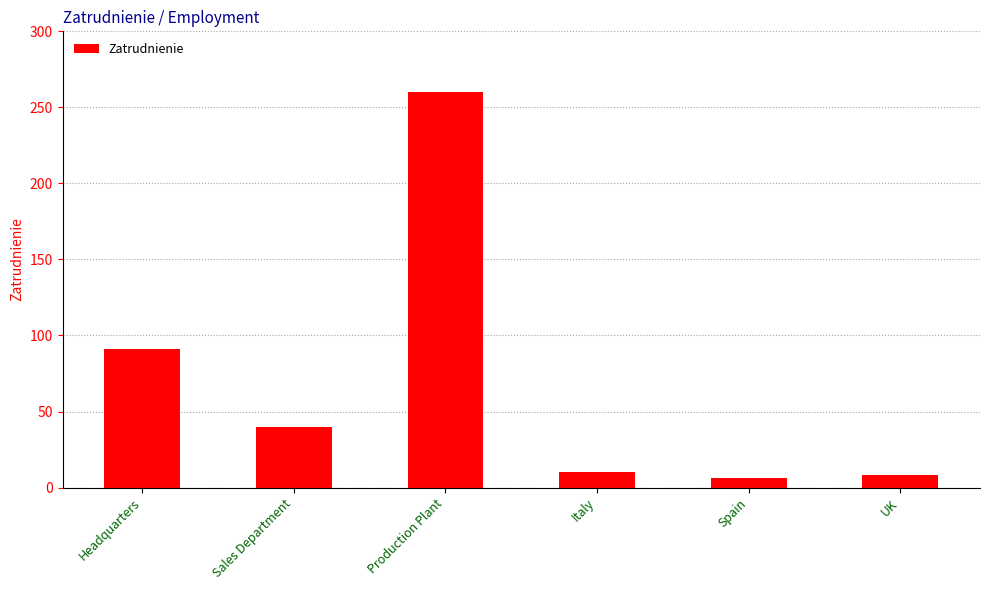

True or false: the data shows 91 at Headquarters.

True